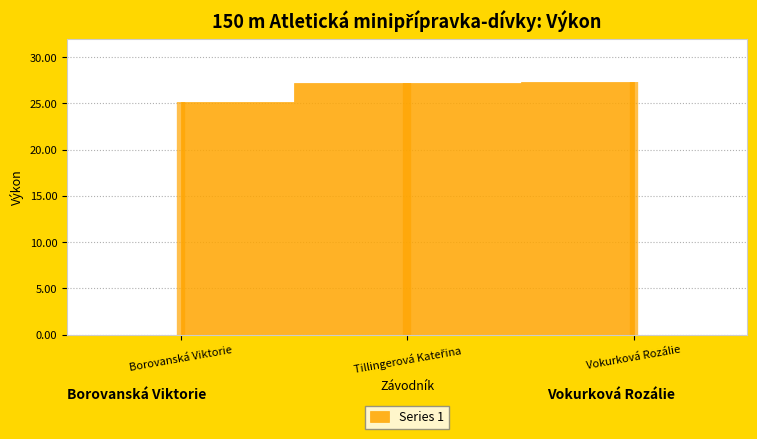

Reading right to left, list all the values displayed in this chart.

Vokurková Rozálie=27.3	Tillingerová Kateřina=27.2	Borovanská Viktorie=25.1